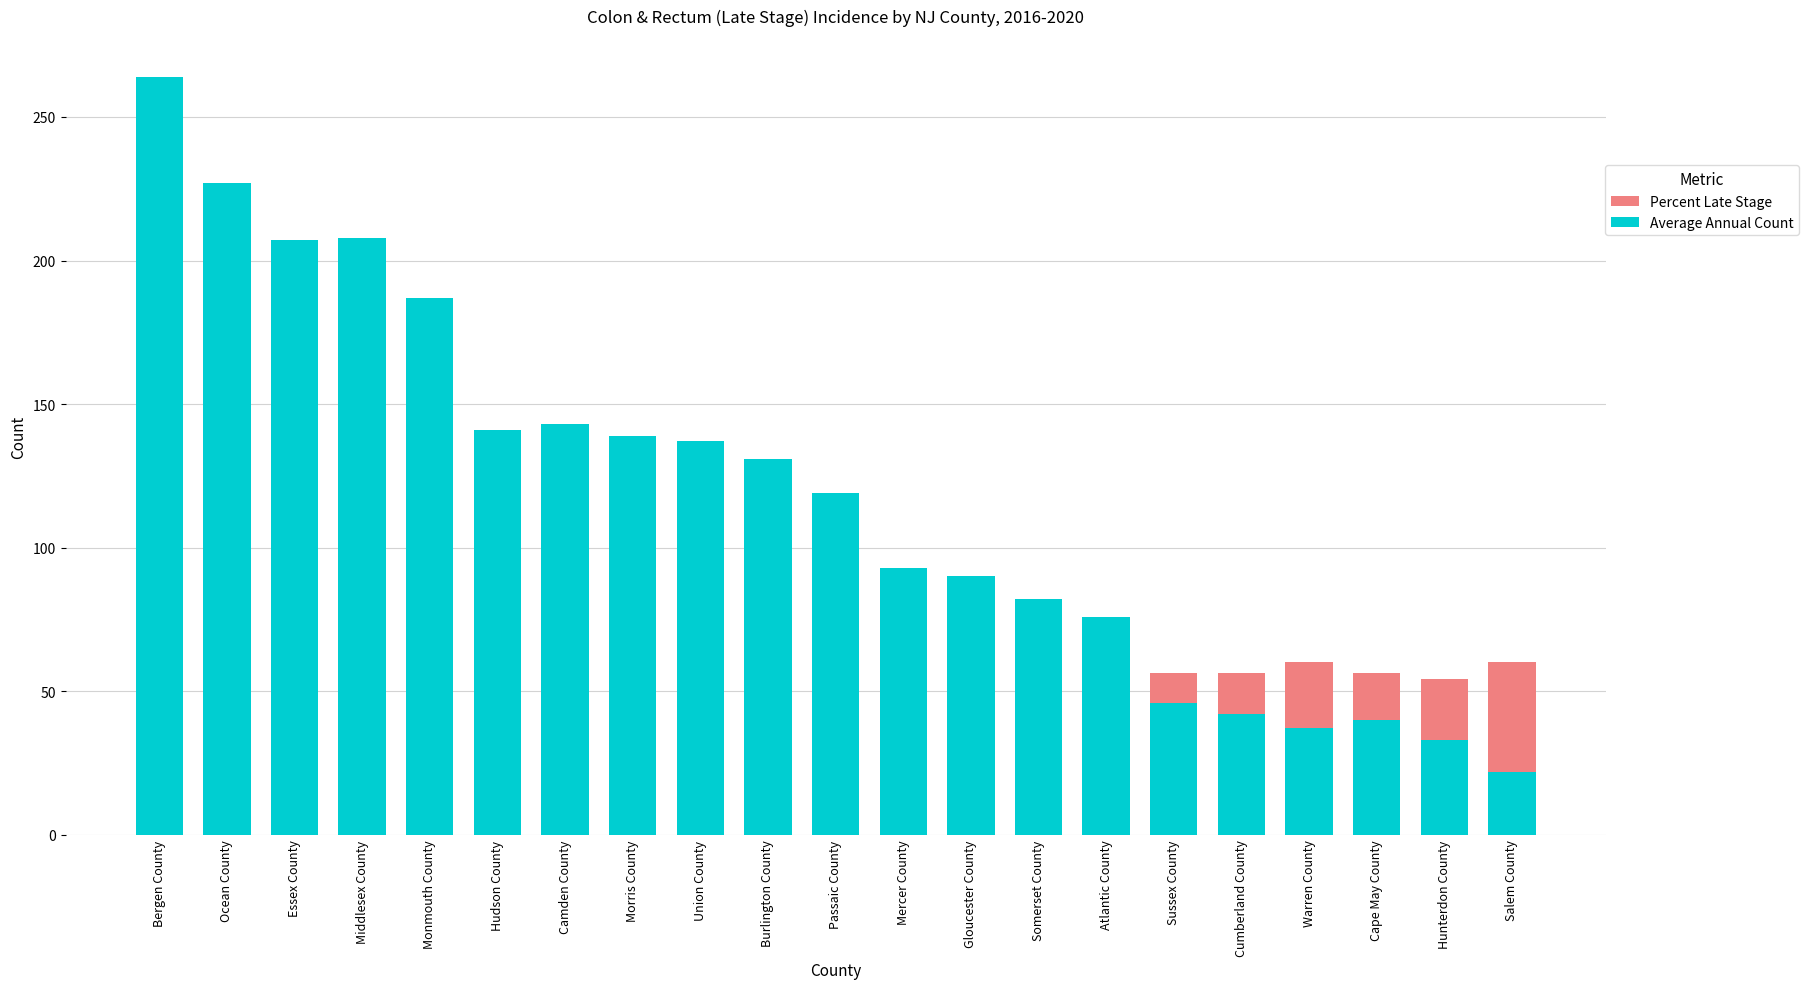

How many groups of bars are there?

21